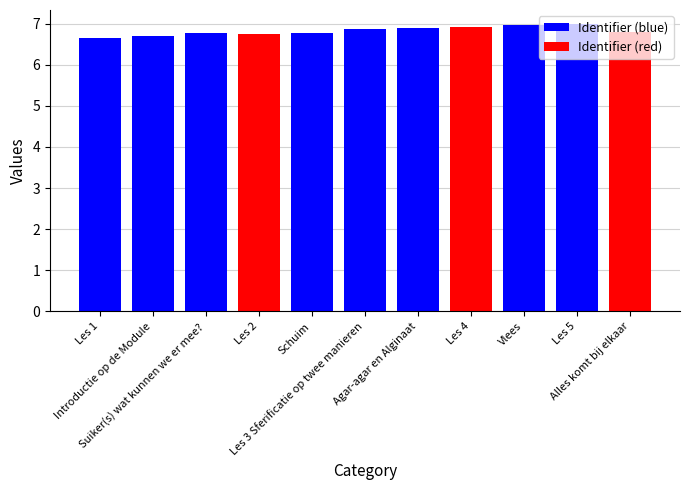

What is the sum of all values?

75.1